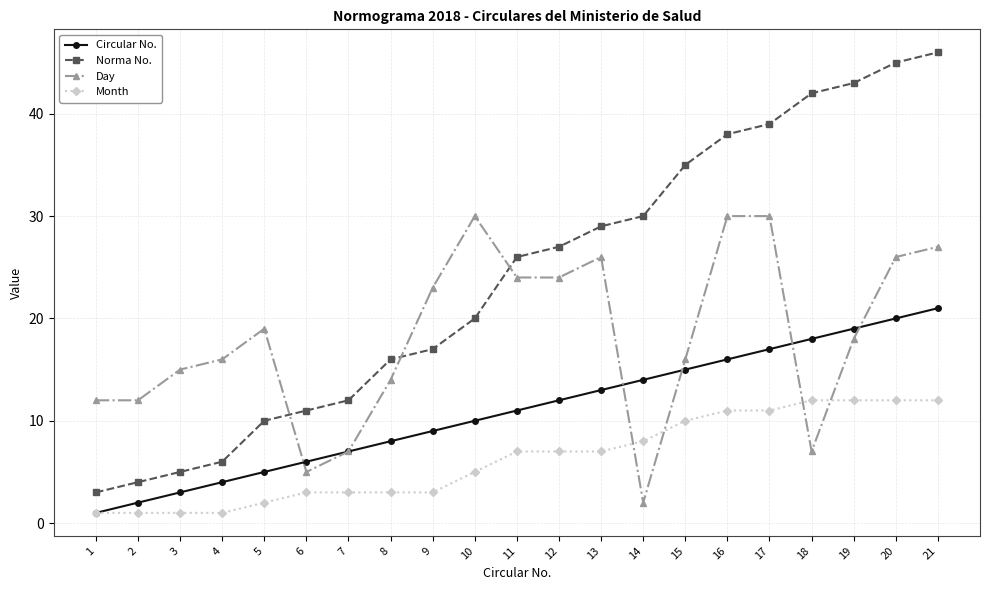

Reading left to right, what are all the values shown in this chart?

Circular No.: 1	2	3	4	5	6	7	8	9	10	11	12	13	14	15	16	17	18	19	20	21
Norma No.: 3	4	5	6	10	11	12	16	17	20	26	27	29	30	35	38	39	42	43	45	46
Day: 12	12	15	16	19	5	7	14	23	30	24	24	26	2	16	30	30	7	18	26	27
Month: 1	1	1	1	2	3	3	3	3	5	7	7	7	8	10	11	11	12	12	12	12